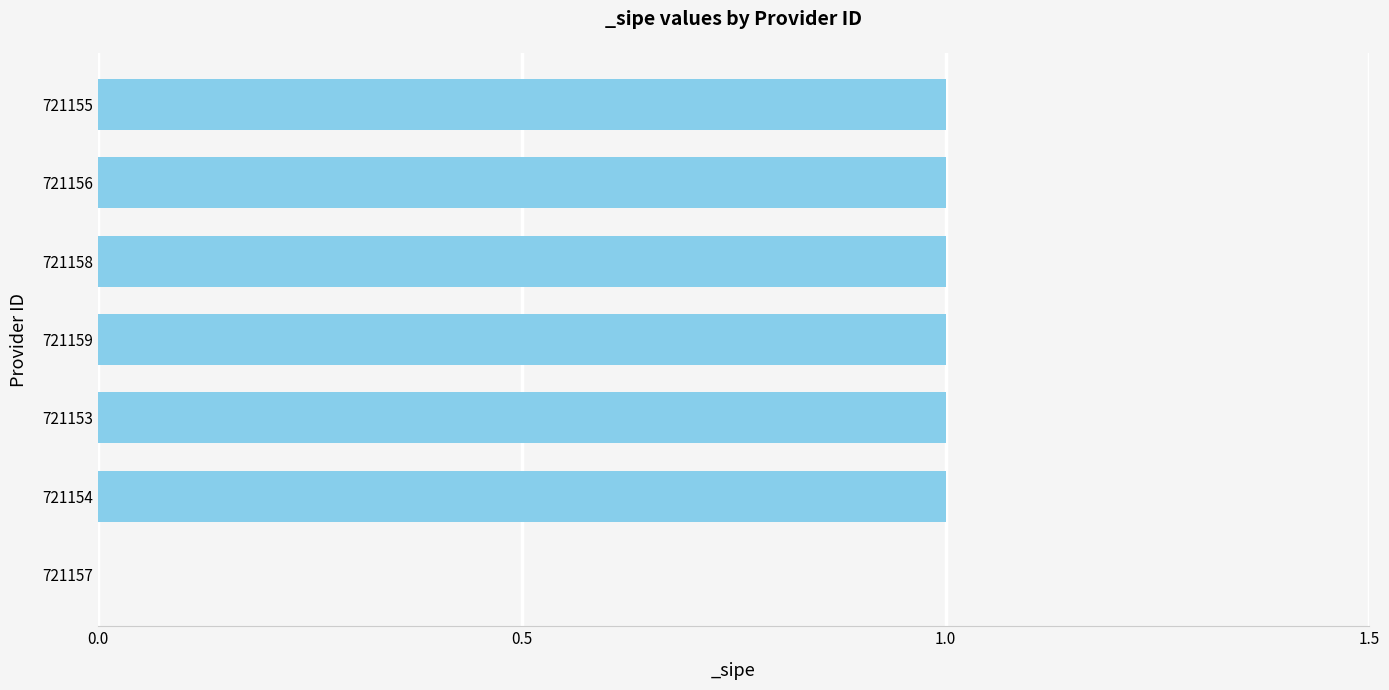

Reading top to bottom, transcribe all the data shown in this chart.

721155=1	721156=1	721158=1	721159=1	721153=1	721154=1	721157=0